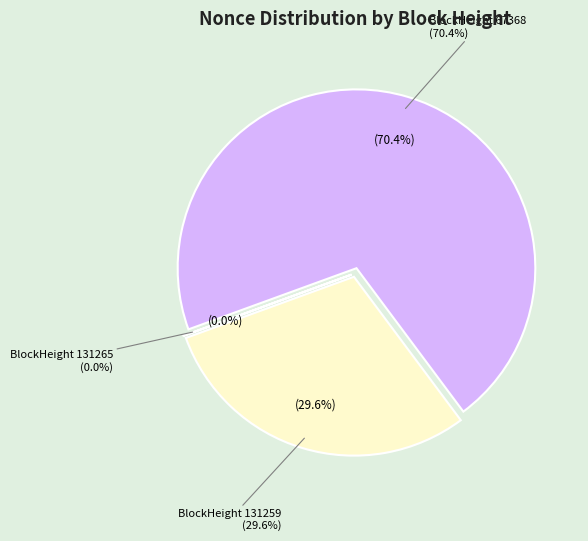

Combined, do 131259 (Nonce=13797) and 131265 (Nonce=1) account for over 50%?

No